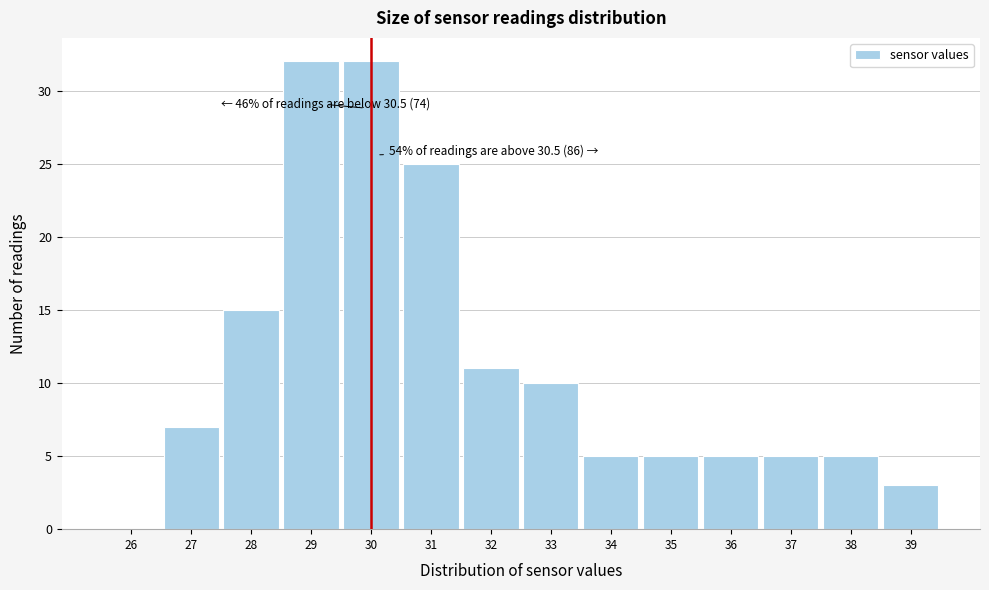

Reading left to right, transcribe all the data shown in this chart.

26=0	27=7	28=15	29=32	30=32	31=25	32=11	33=10	34=5	35=5	36=5	37=5	38=5	39=3